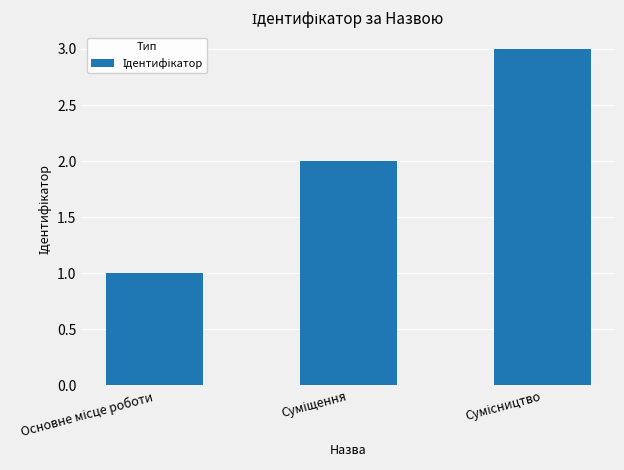

What is the greatest value displayed?

3